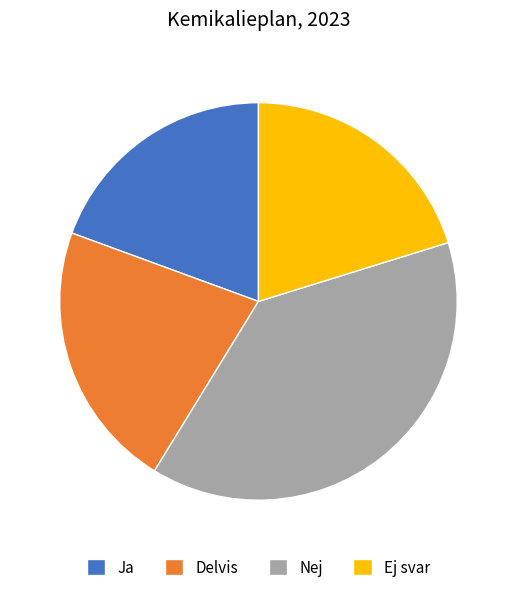

Is Delvis the majority of the pie?

No